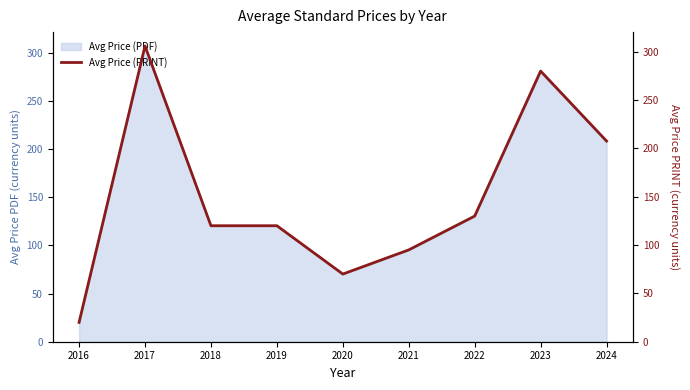

What is the difference between the maximum and minimum values?

286.0